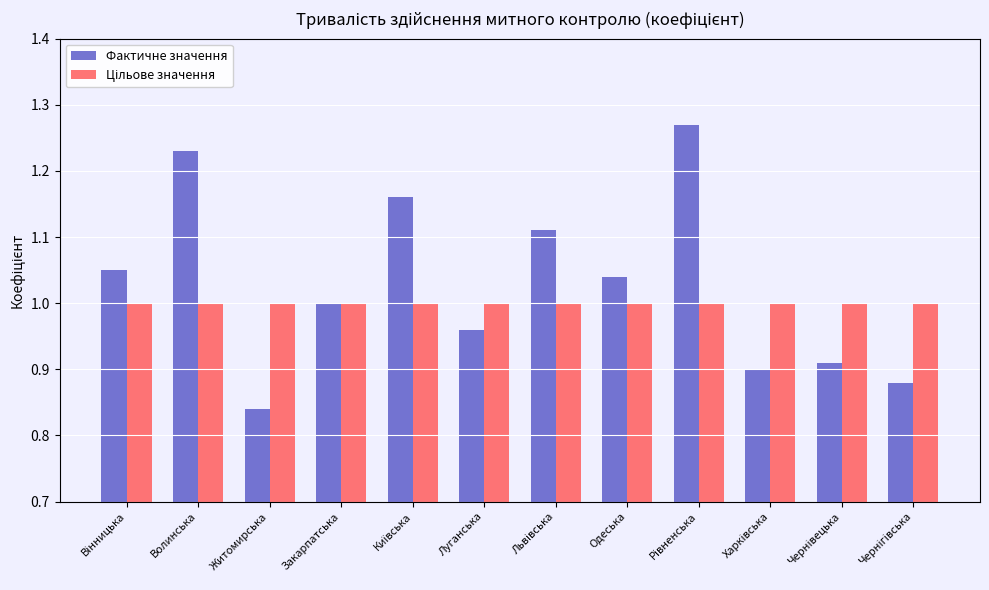

What is the difference between the second highest and minimum values in the Фактичне значення series?

0.4